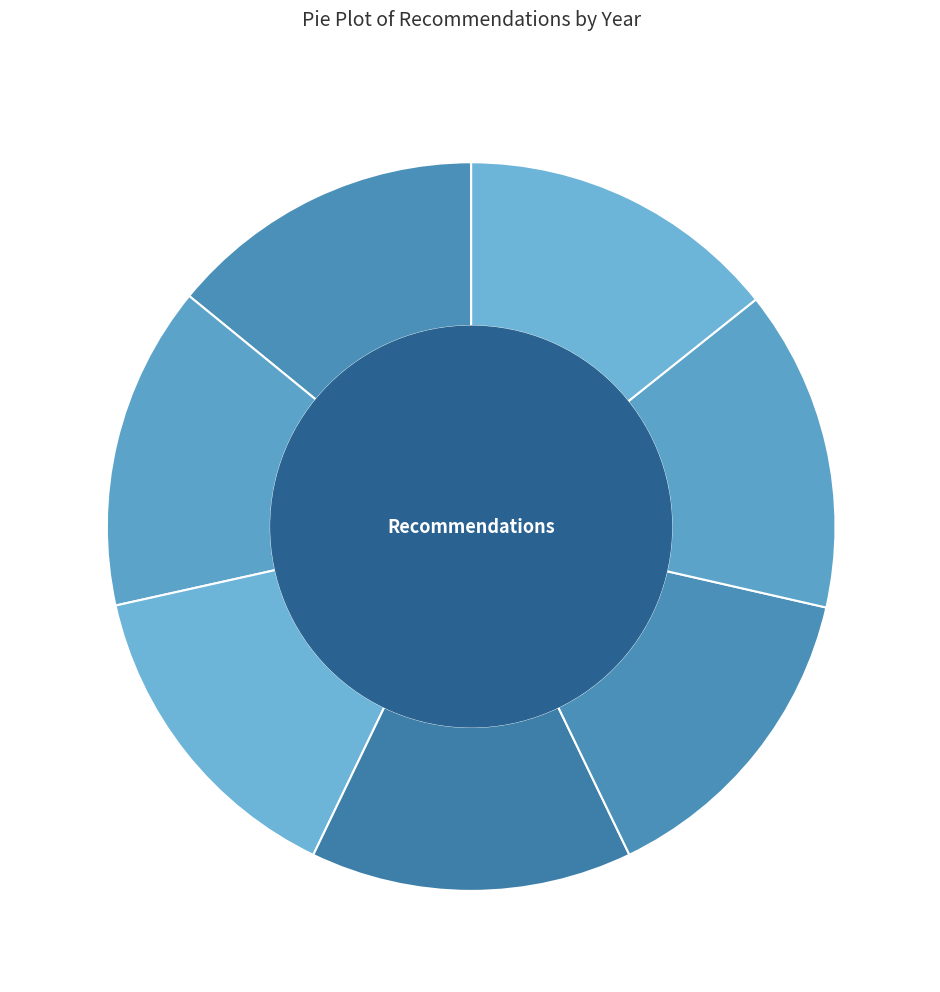

What is the ratio of the value at REC008-3987 to the value at REC002-4006?

1.0